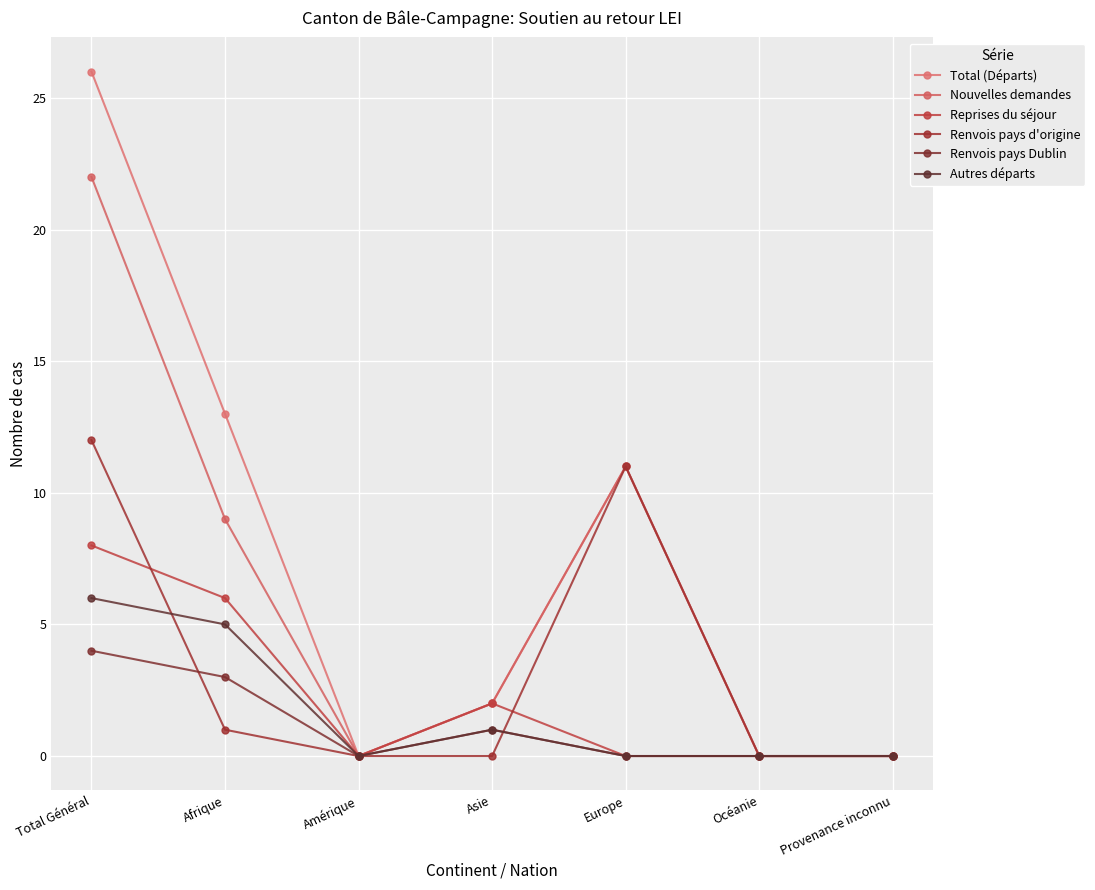

Which series has the largest range (max minus min)?

Total (Départs)